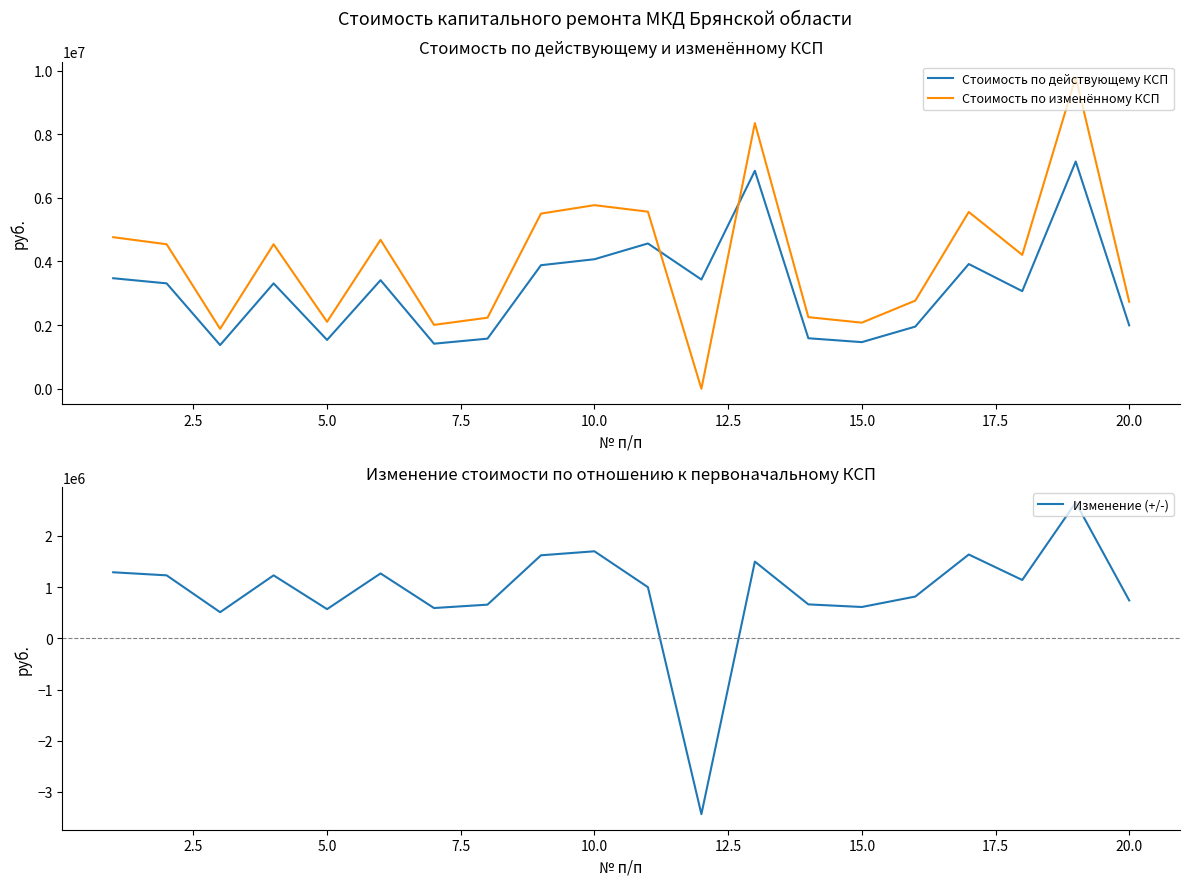

How many data points in Стоимость по изменённому КСП are above 4541168?

10